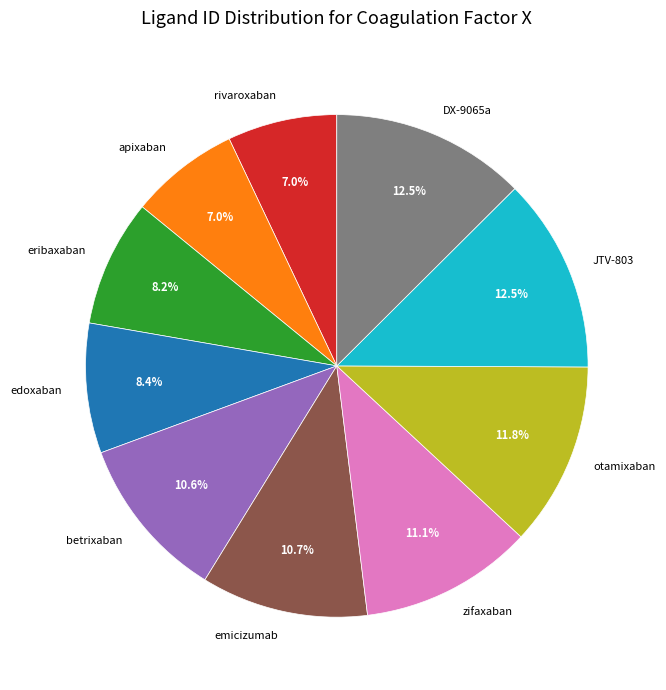

How many segments does this pie chart have?

10